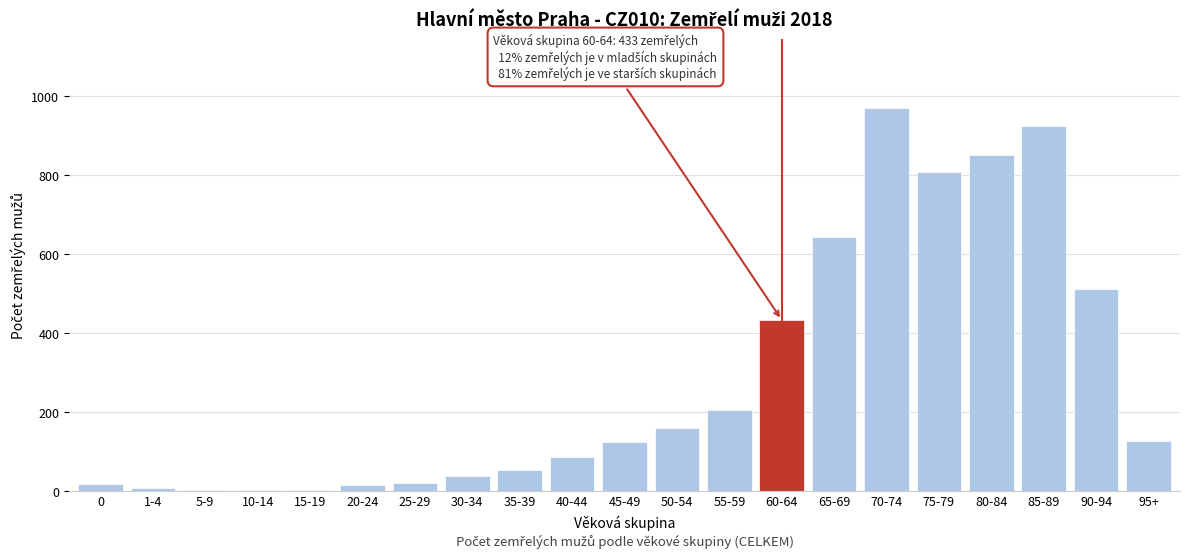

The value at 45-49 is 221. True or false?

False